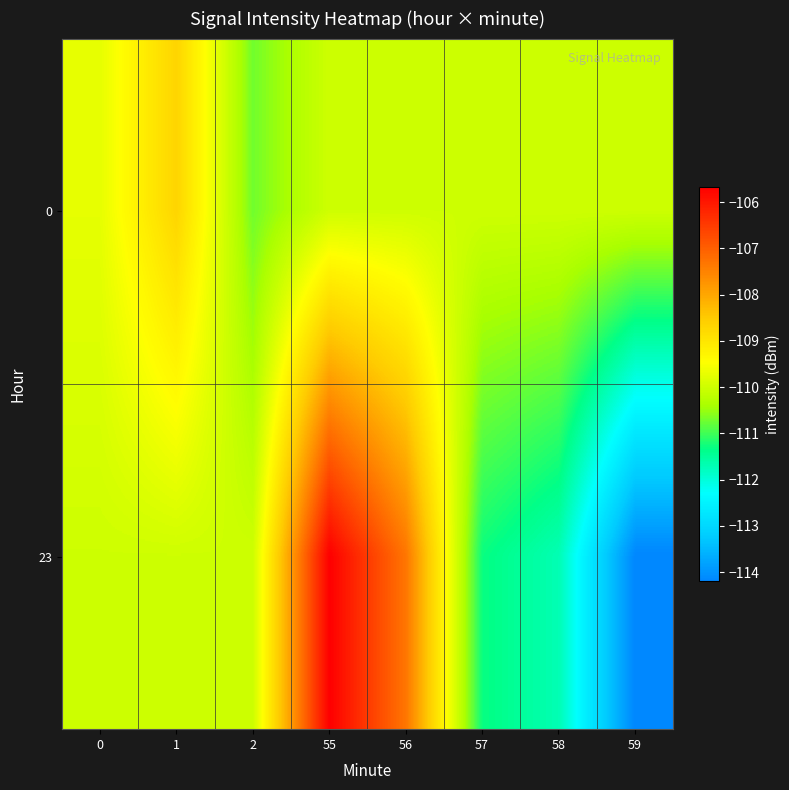

At which category does the chart reach its peak across all series?

55